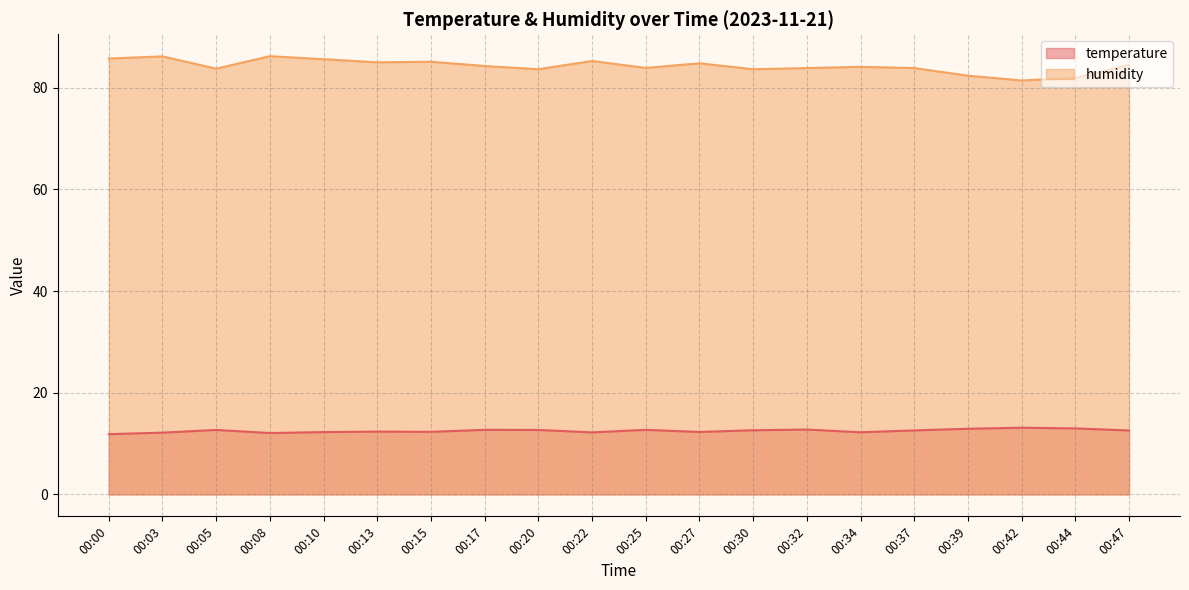

True or false: humidity has a value of 118.3 at 00:20.

False